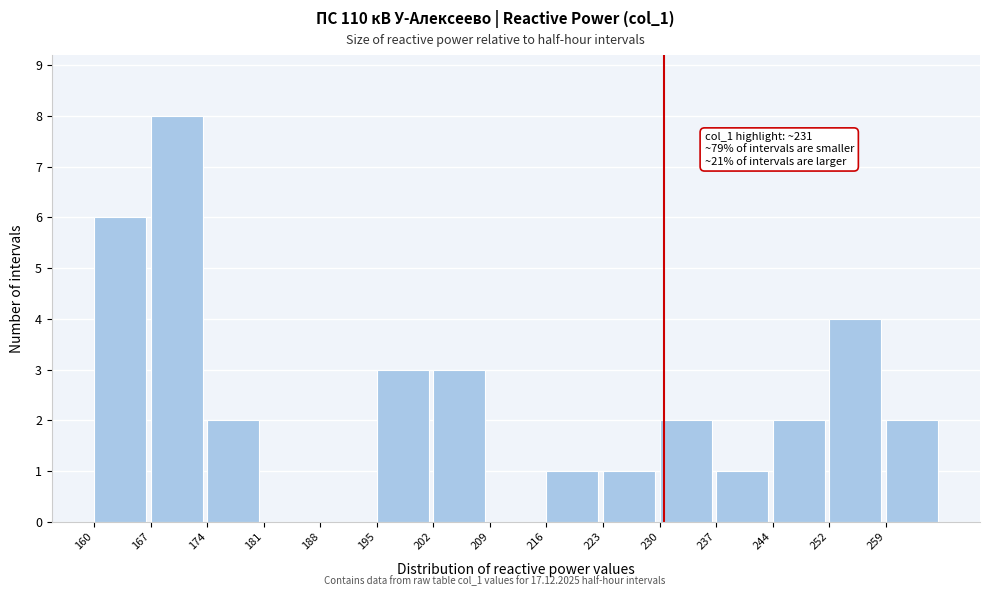

Over which range of the x-axis is the bar tallest?

167 to 174